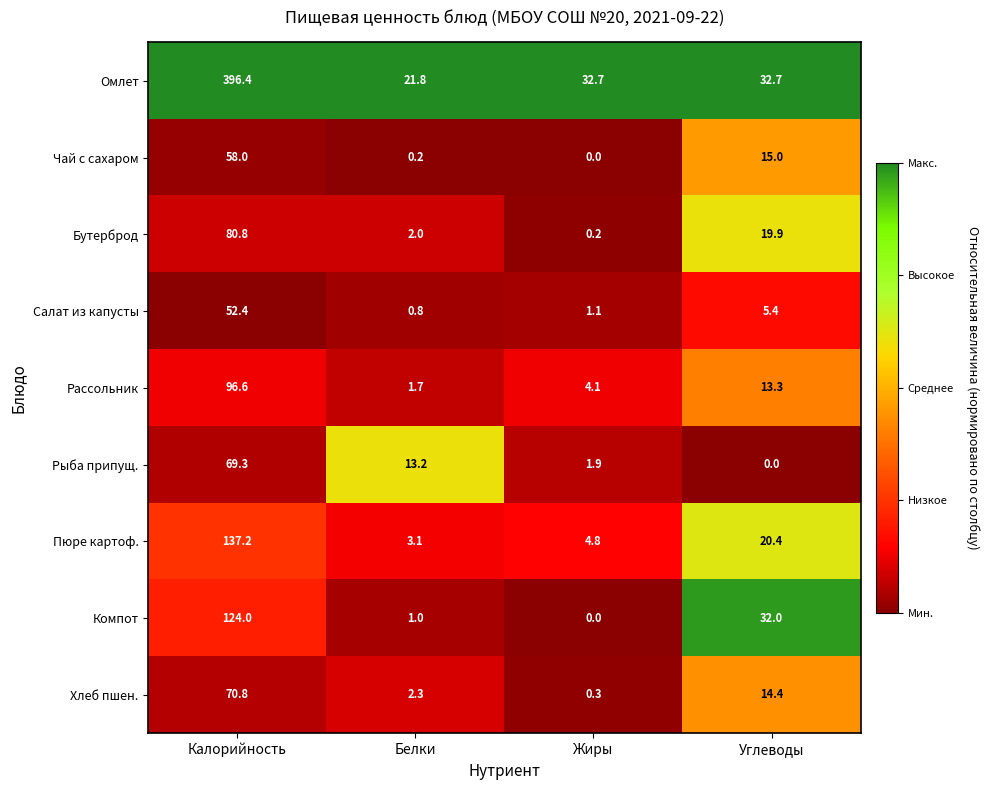

Which label corresponds to the largest value in the chart?

Калорийность